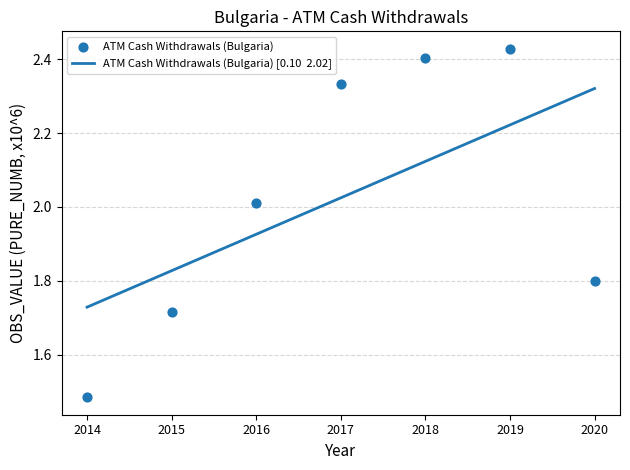

Approximately how many times larger is the value at 2014 compared to 2018?

0.6